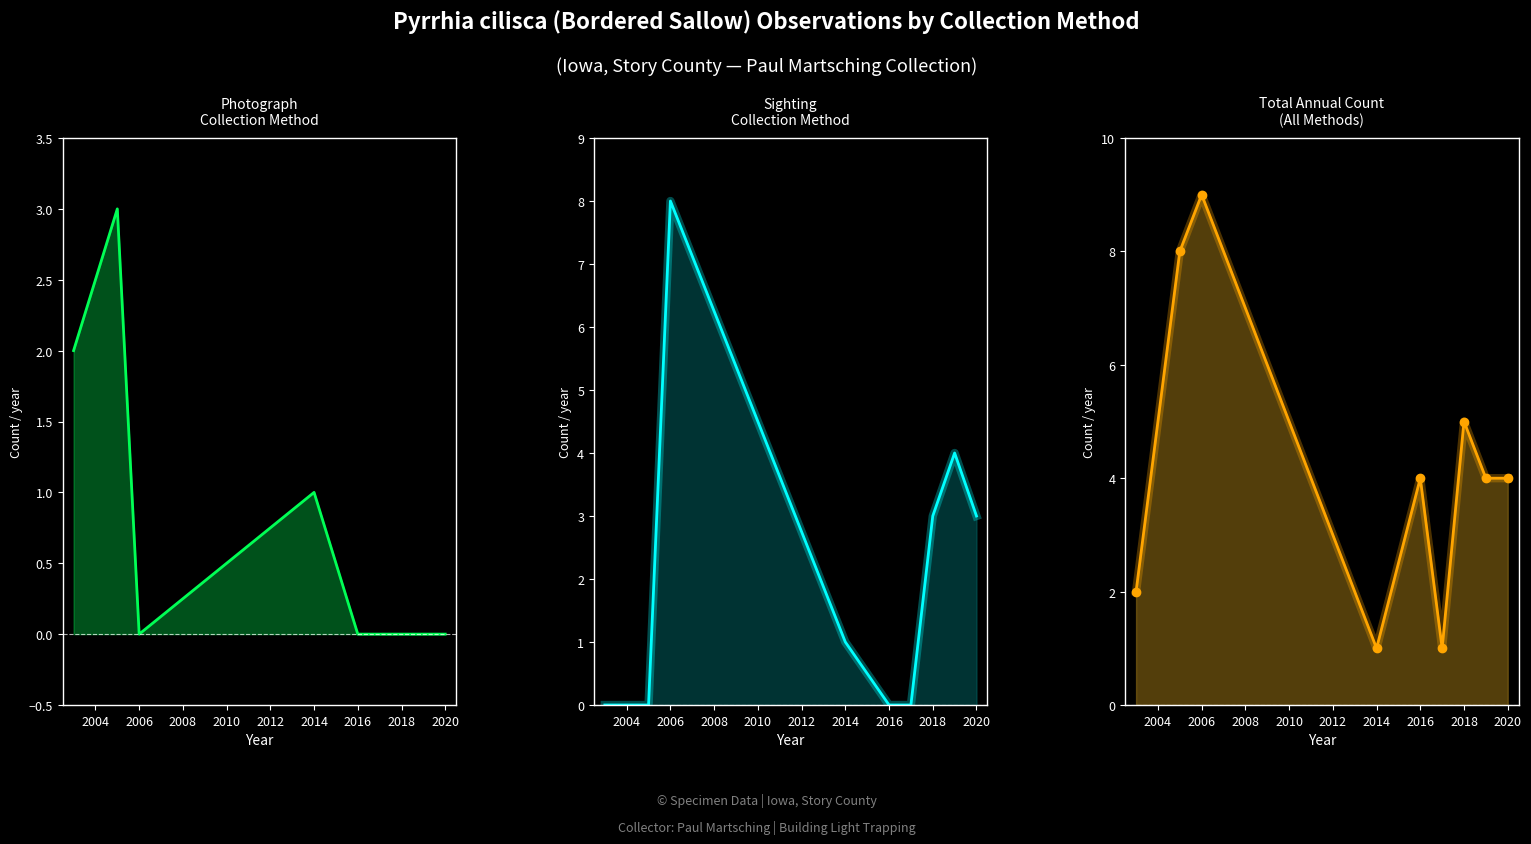

Count the Photograph values in the range 0 to 1.

7